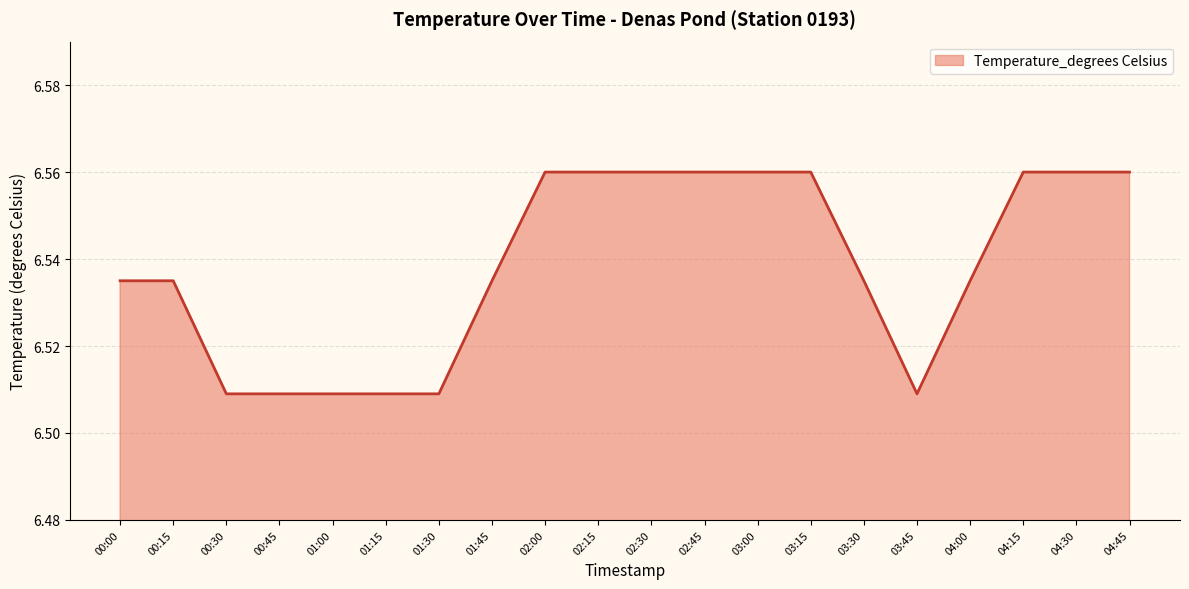

What is the difference between the second highest and minimum values?

0.1